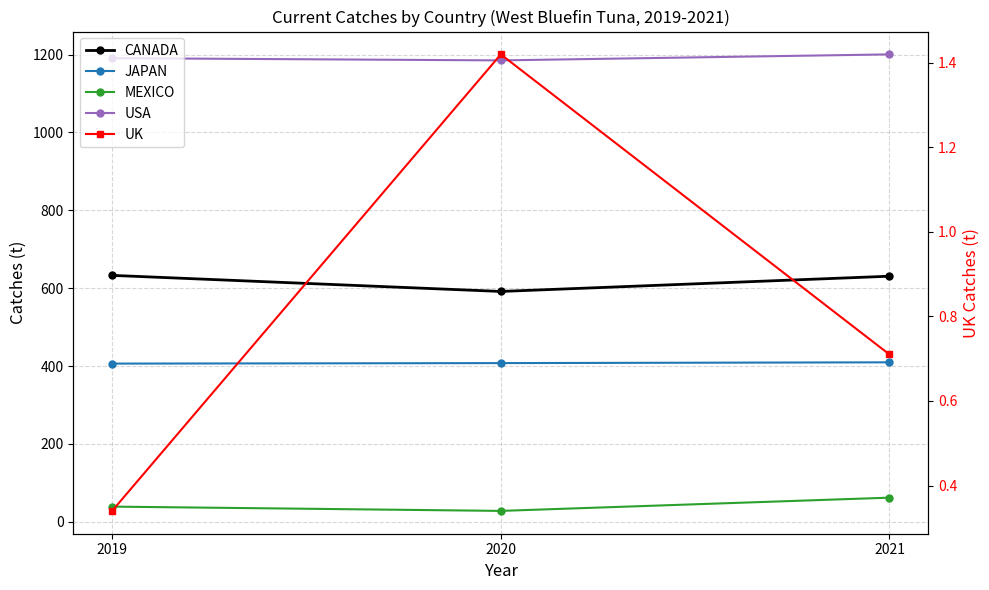

Which series has the widest spread of values?

CANADA